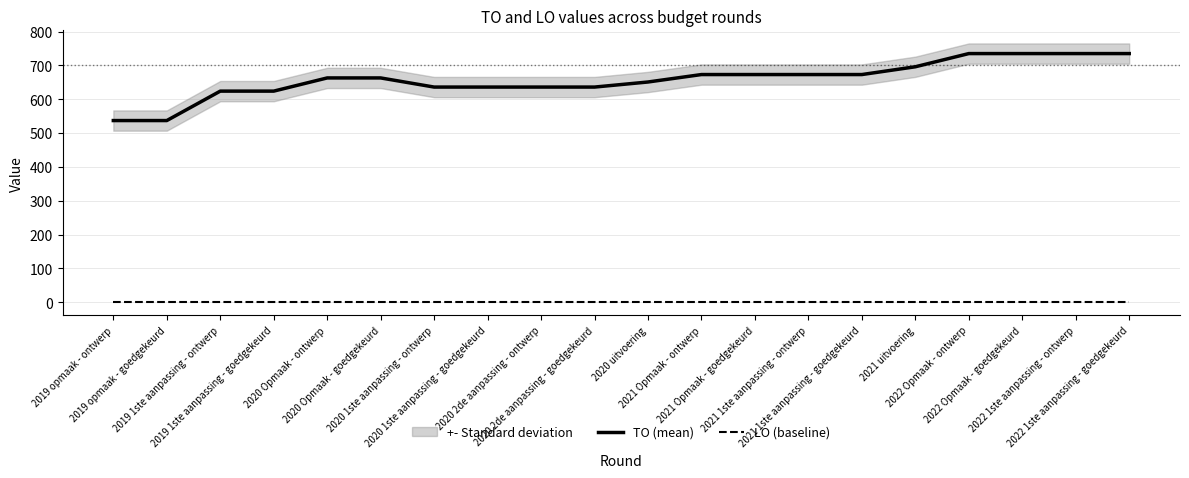

Between 2019 opmaak - ontwerp and 2020 2de aanpassing - goedgekeurd, which is larger?

2020 2de aanpassing - goedgekeurd